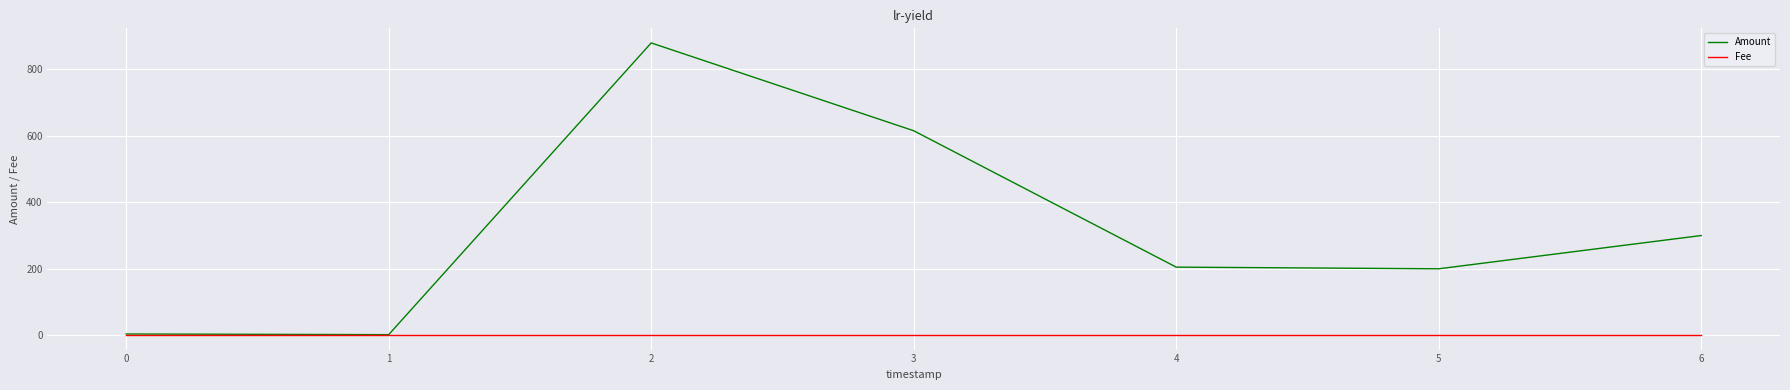

Does the chart display data point markers on the line(s)?

No